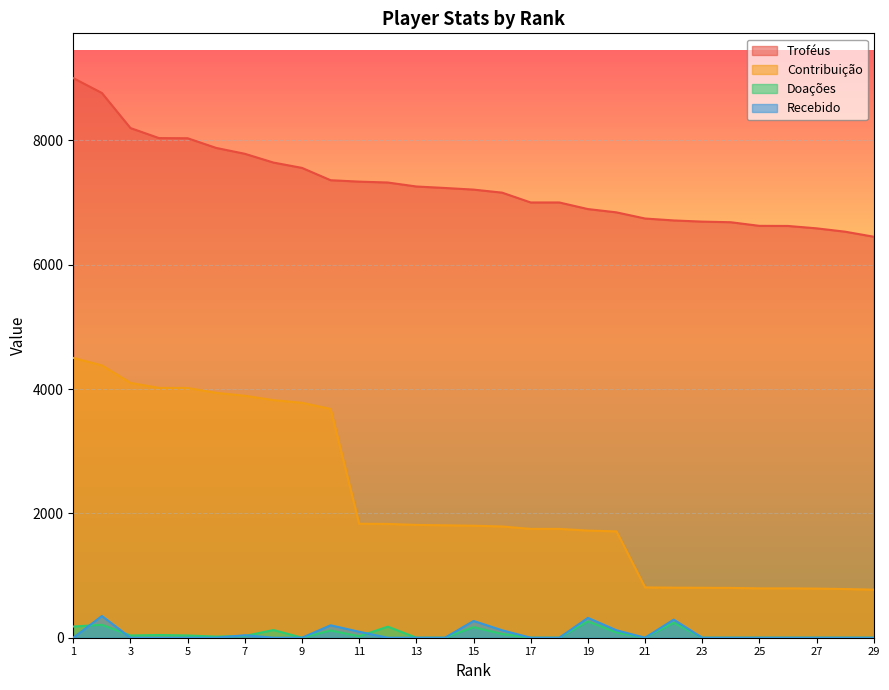

True or false: Recebido has more than 1 points higher than both neighbors.

True